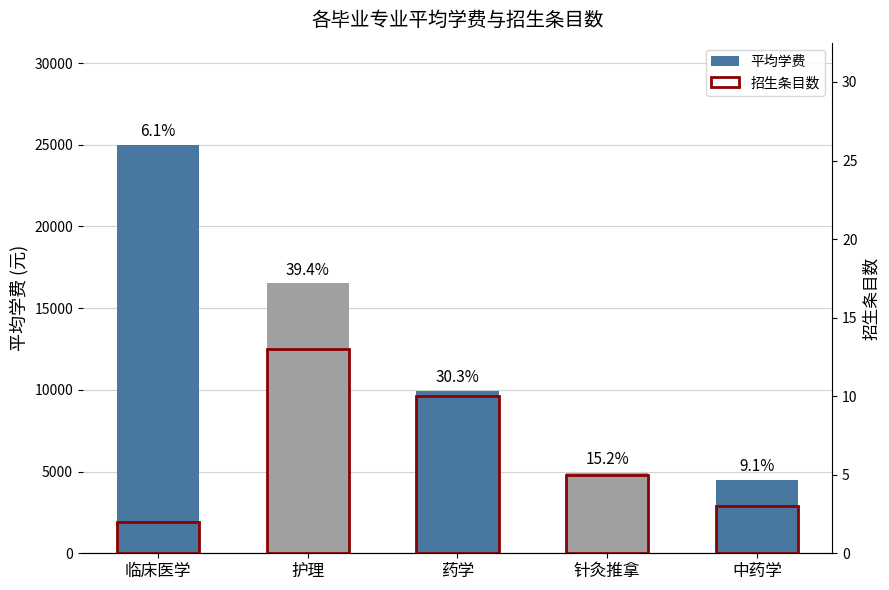

Reading right to left, what are all the values shown in this chart?

平均学费: 4500	4900	9950	16516	25000
招生条目数: 3	5	10	13	2